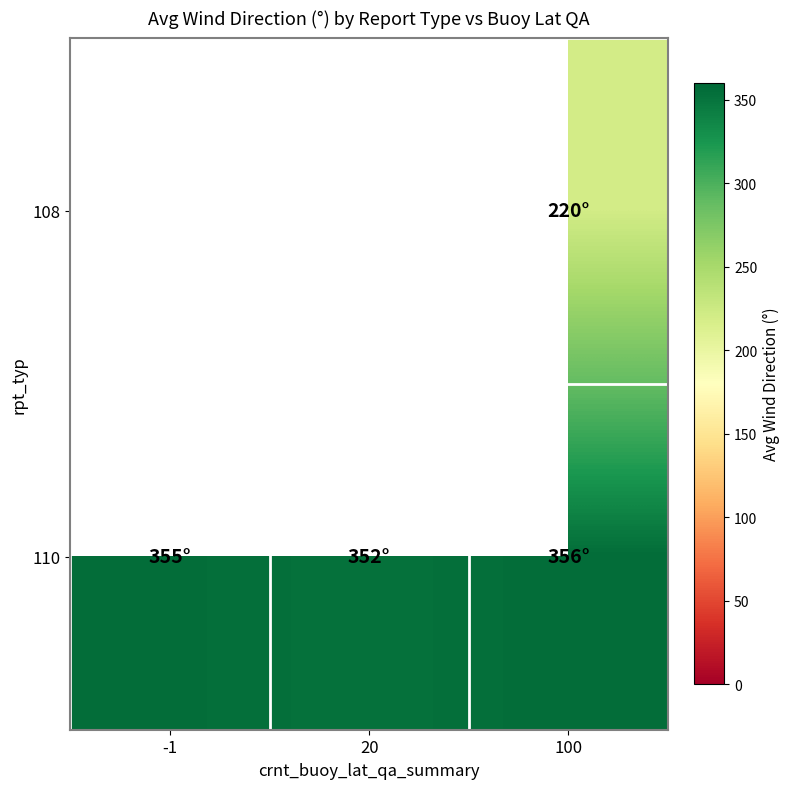

Between -1 and 100, which series saw the biggest shift?

110